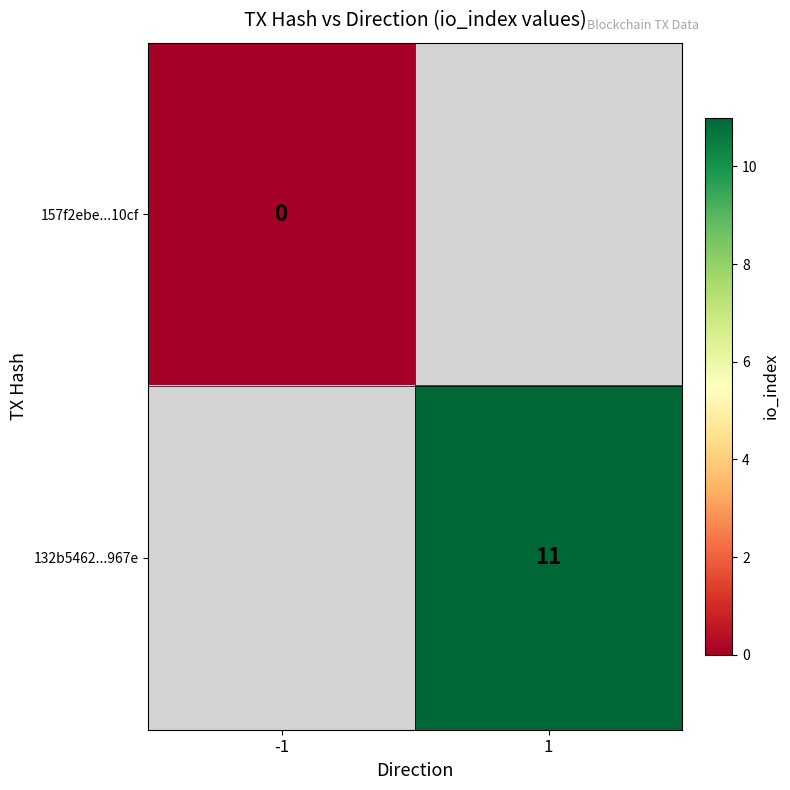

The value of 132b5462...967e at 1 is 11. True or false?

True